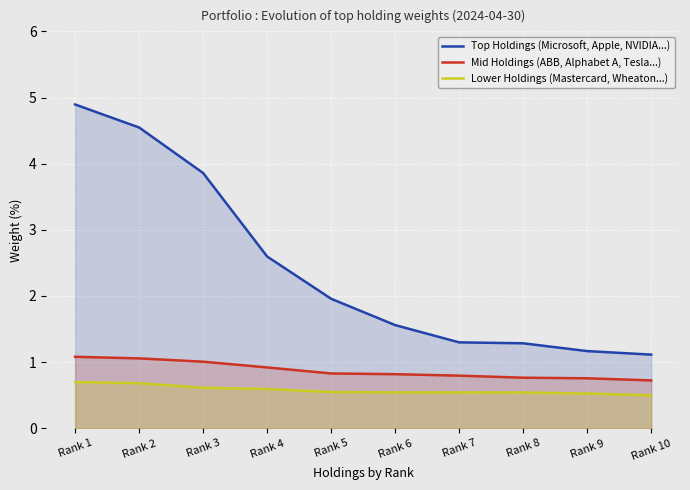

Read the Lower Holdings (Mastercard, Wheaton...) value at Rank 10.

0.5